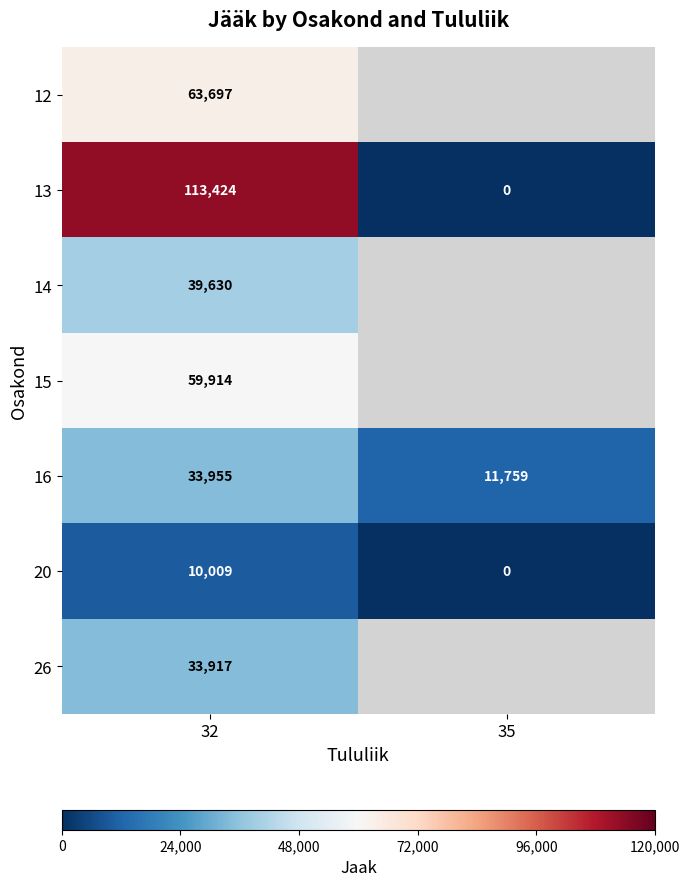

Is the value of 16 at 35 greater than the value of 12 at 32?

No